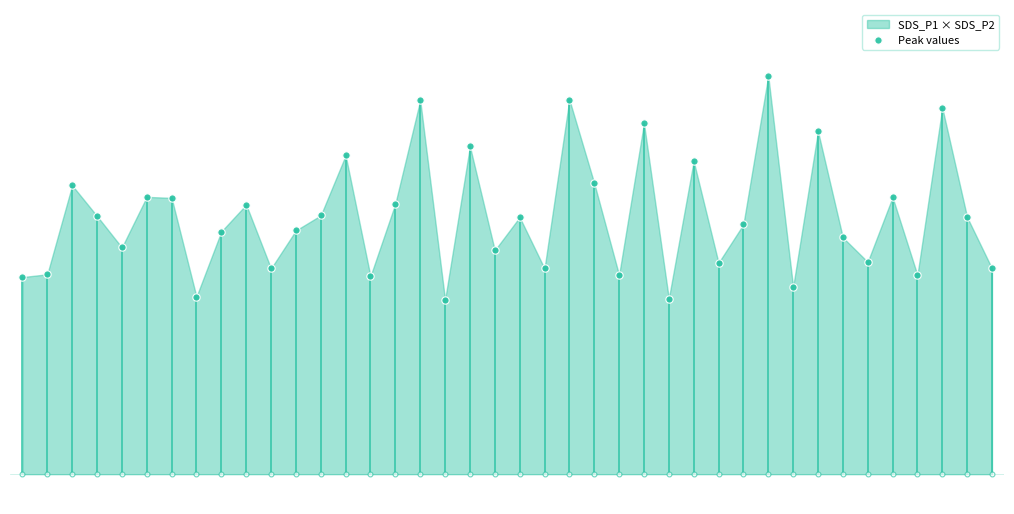

What is the ratio of the value at 23 to the value at 13?

0.9